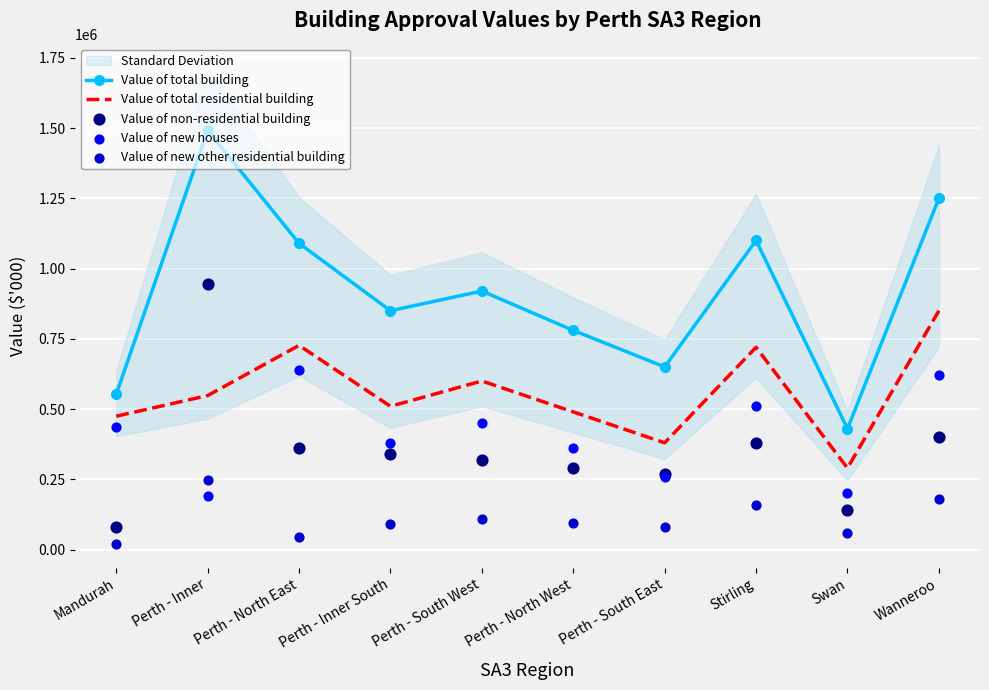

Is the value of Value of total residential building at Perth - South East greater than the value of Value of non-residential building at Perth - South East?

Yes